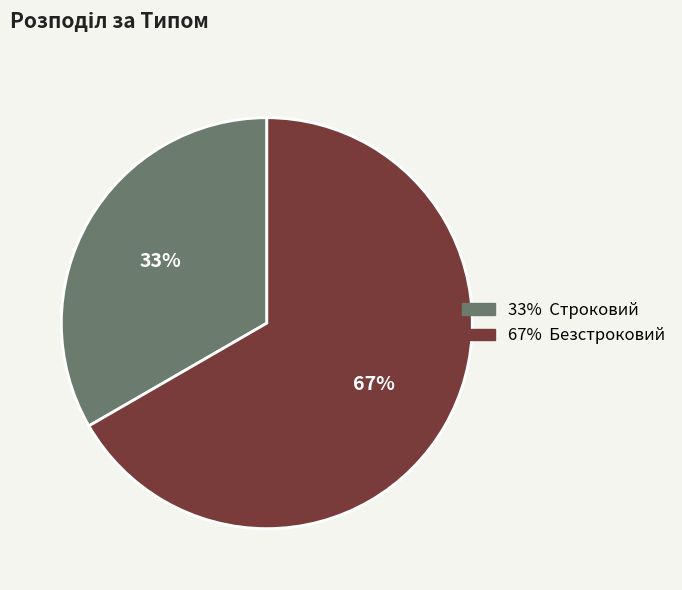

How many segments does this pie chart have?

2